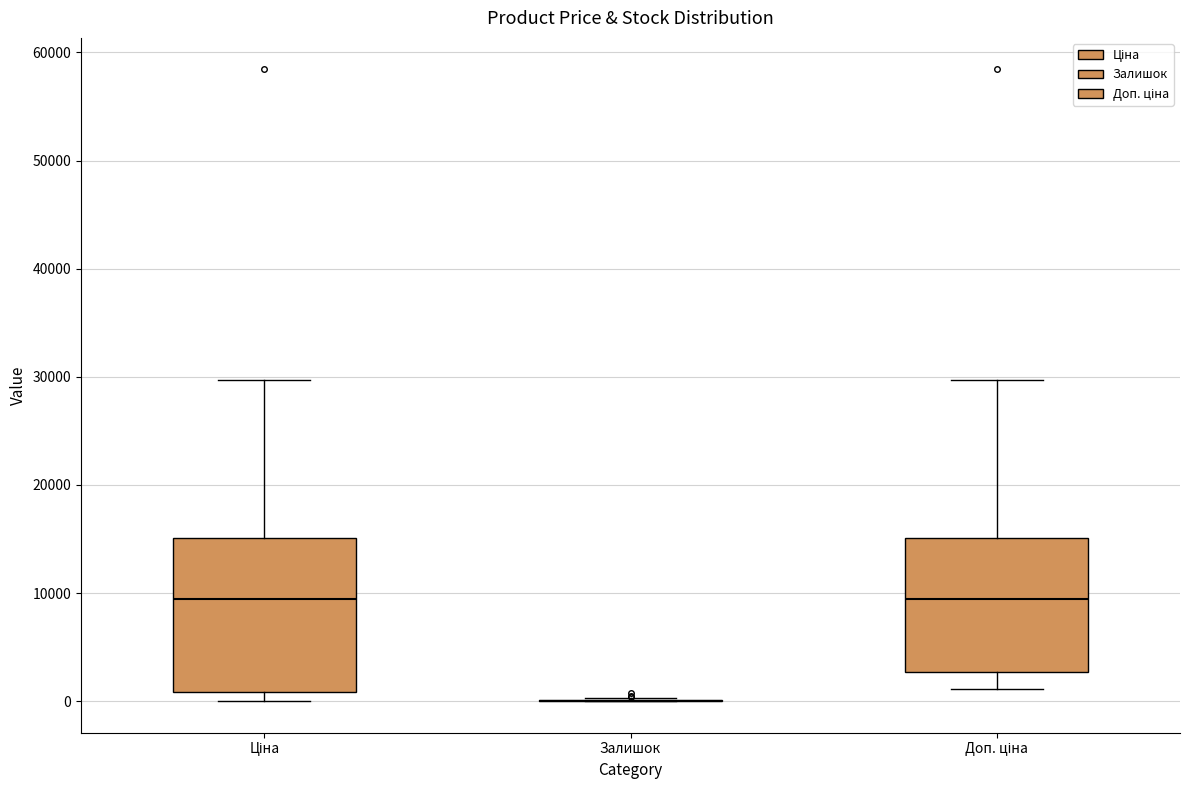

Reading left to right, transcribe this box plot: for each box, give where its median line is, the range the box spans, and where its two whiskers end, as read against the y-axis. The values are not printed on the chart, so give them approximately, as read against the axis.

Ціна: median 9000, box 1000 to 15000, whiskers 0 to 30000
Залишок: box collapsed to a line at 0, whiskers 0 to 0
Доп. ціна: median 9000, box 3000 to 15000, whiskers 1000 to 30000